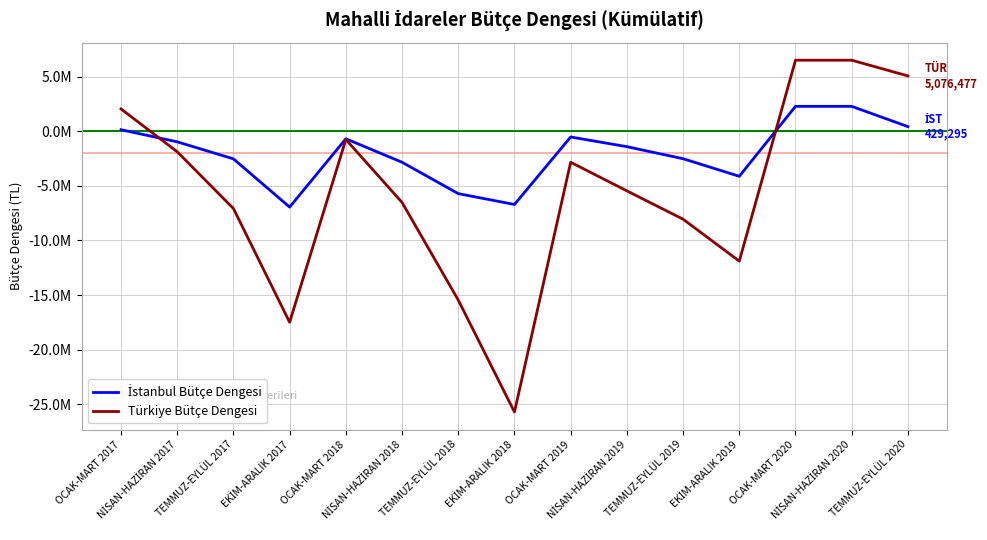

Which label corresponds to the largest value in the chart?

OCAK-MART 2020